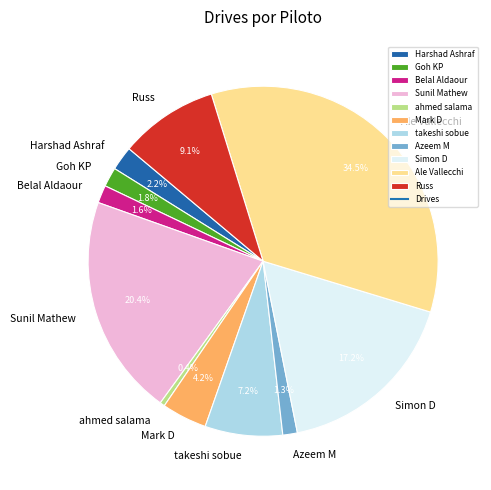

What is the smallest slice in the pie chart?

ahmed salama